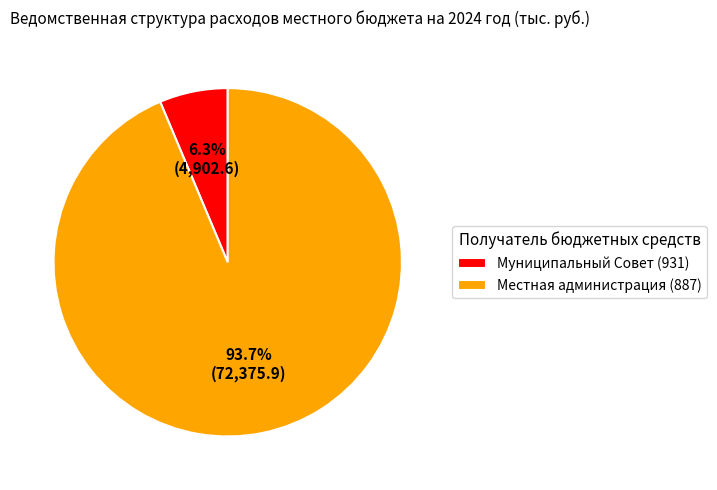

True or false: Муниципальный Совет (931) accounts for 6% of the total.

True